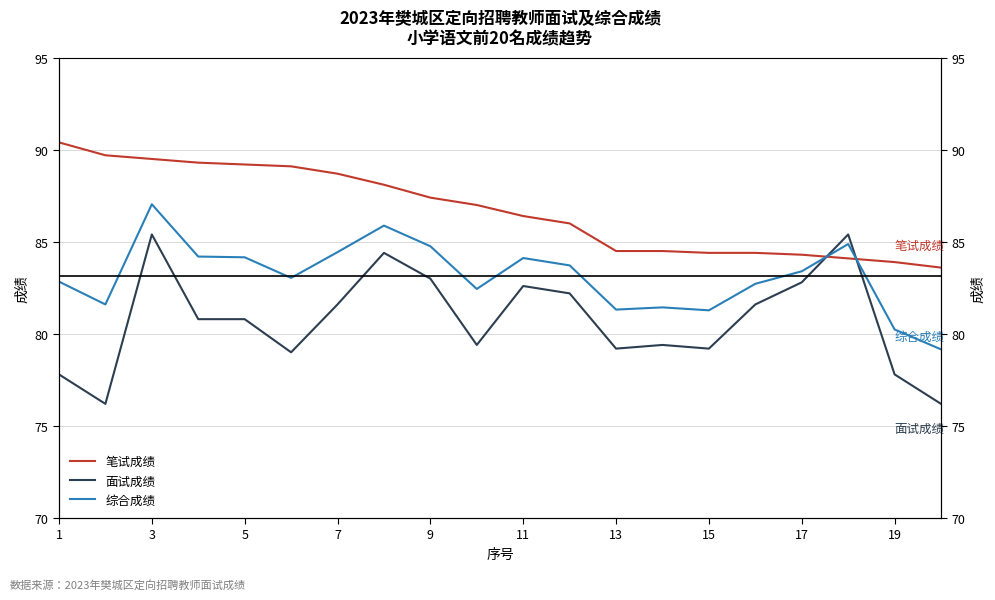

The 面试成绩 series shows 147.2 at 17. True or false?

False